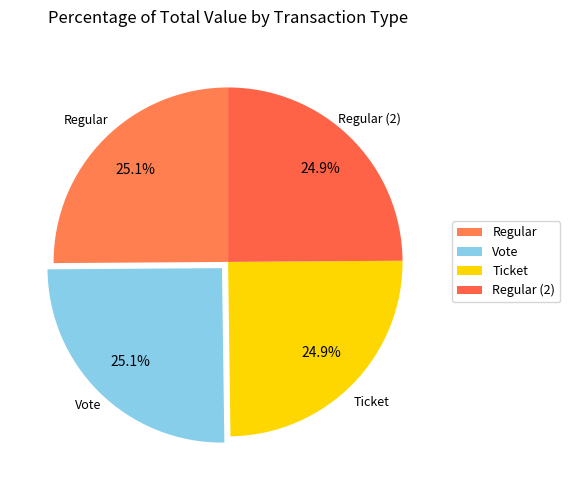

To the nearest percent, what percentage of the pie is Ticket?

25%